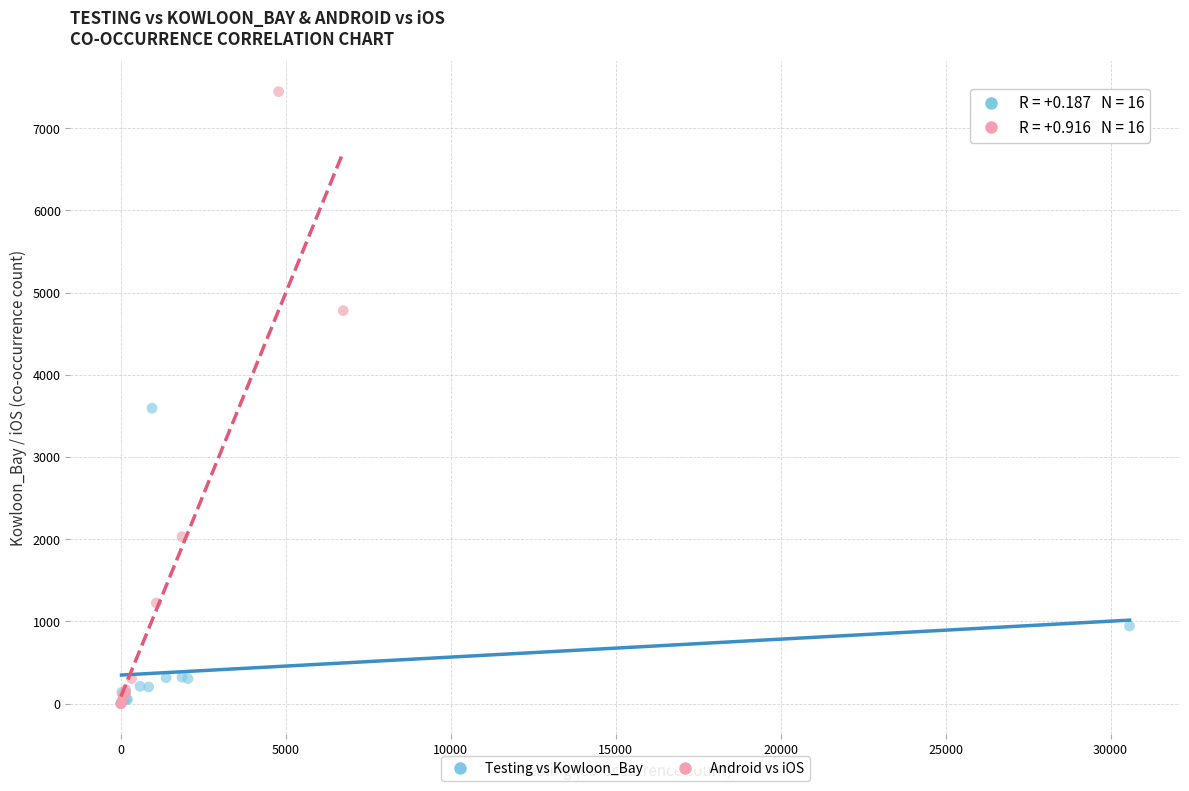

Which series has the largest Y range (max minus min)?

Android vs iOS